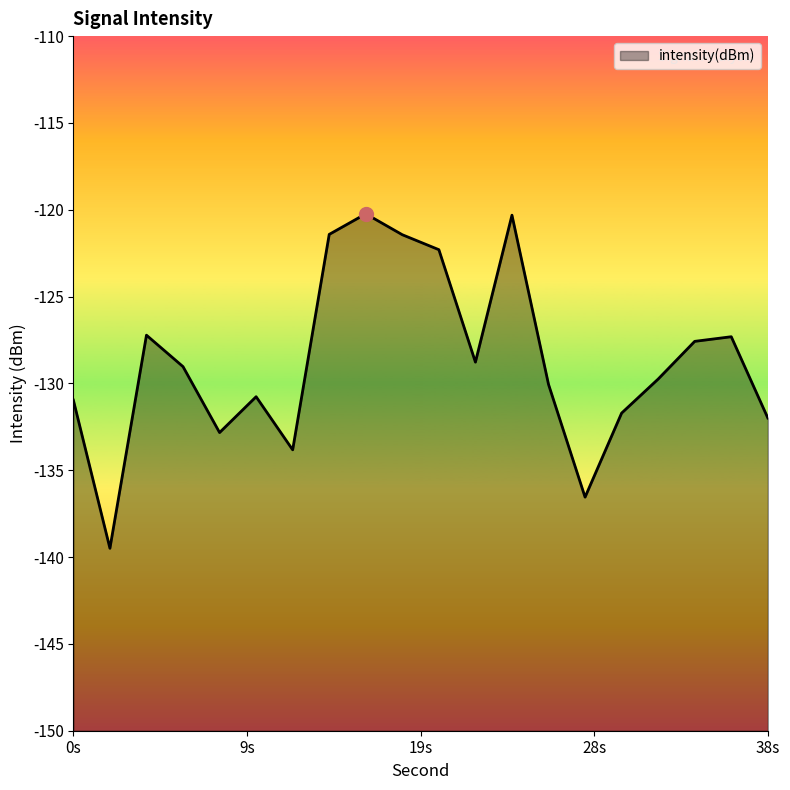

Between 4 and 2, which is larger?

4